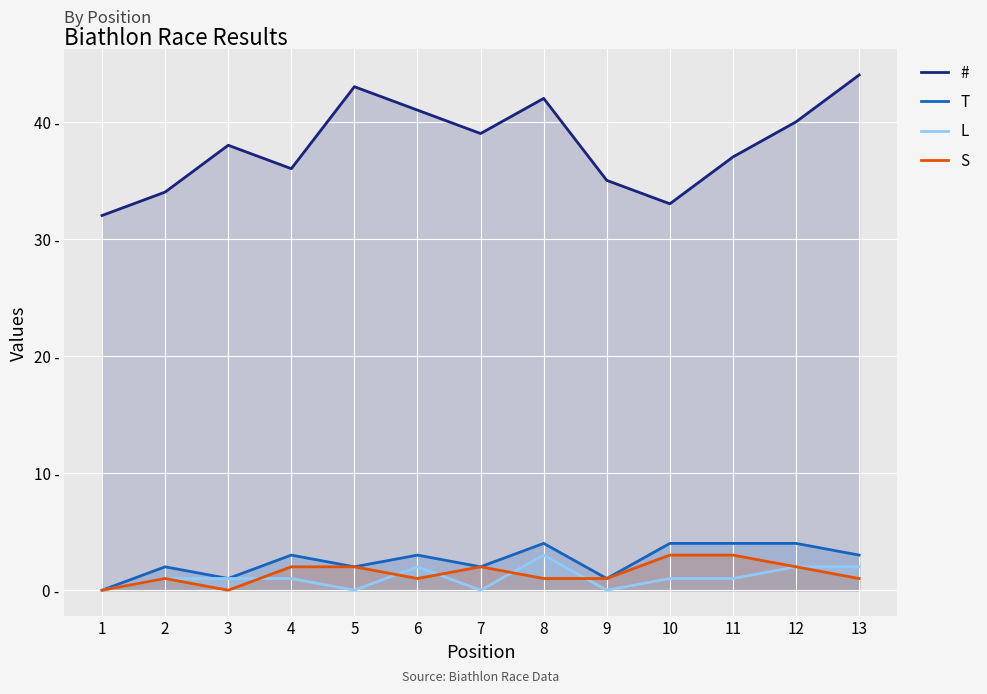

Which series has the largest total across all categories?

#